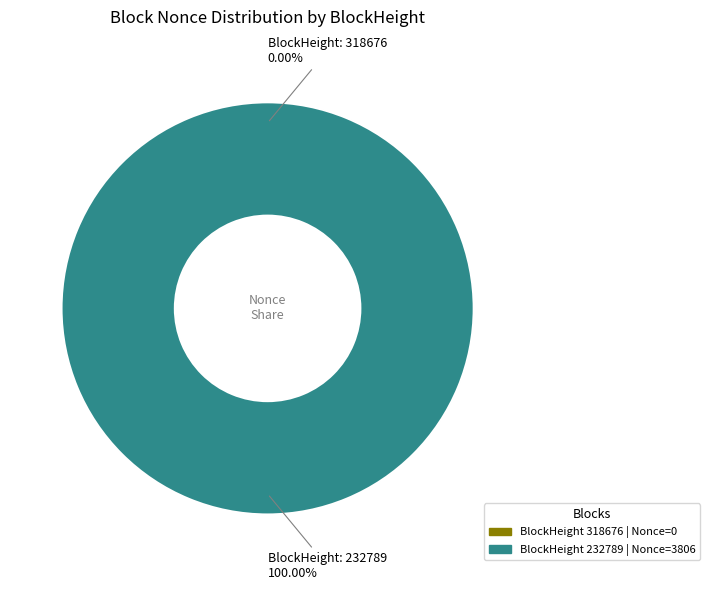

Count the number of slices in the pie.

2